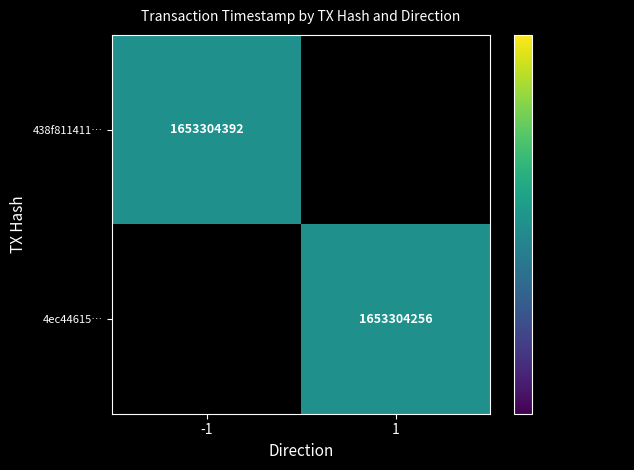

The 4ec44615… series shows 481362275 at 1. True or false?

False